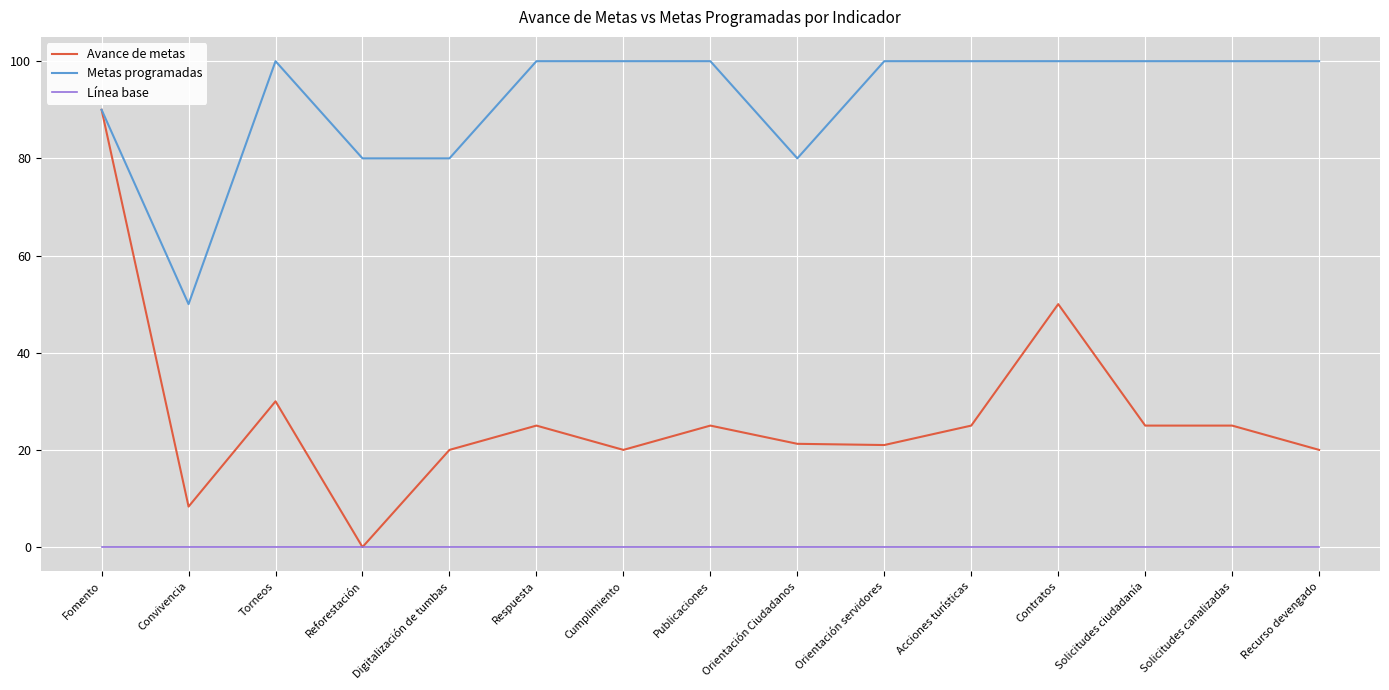

Count the number of data series in this chart.

3